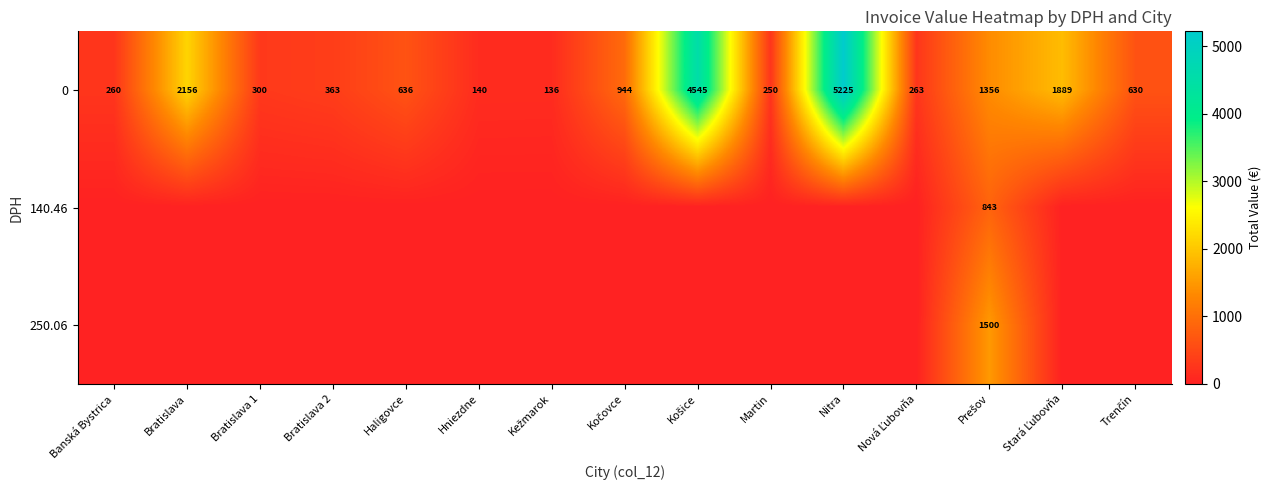

Is it true that 0 equals 250 at Martin?

True